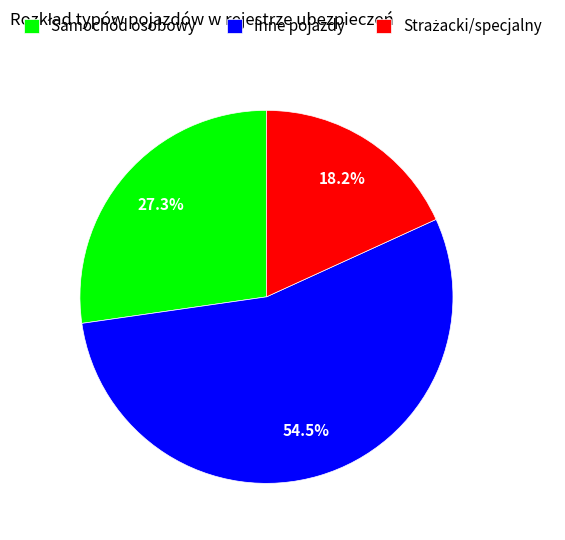

To the nearest percent, what percentage of the pie is Samochód osobowy?

27%